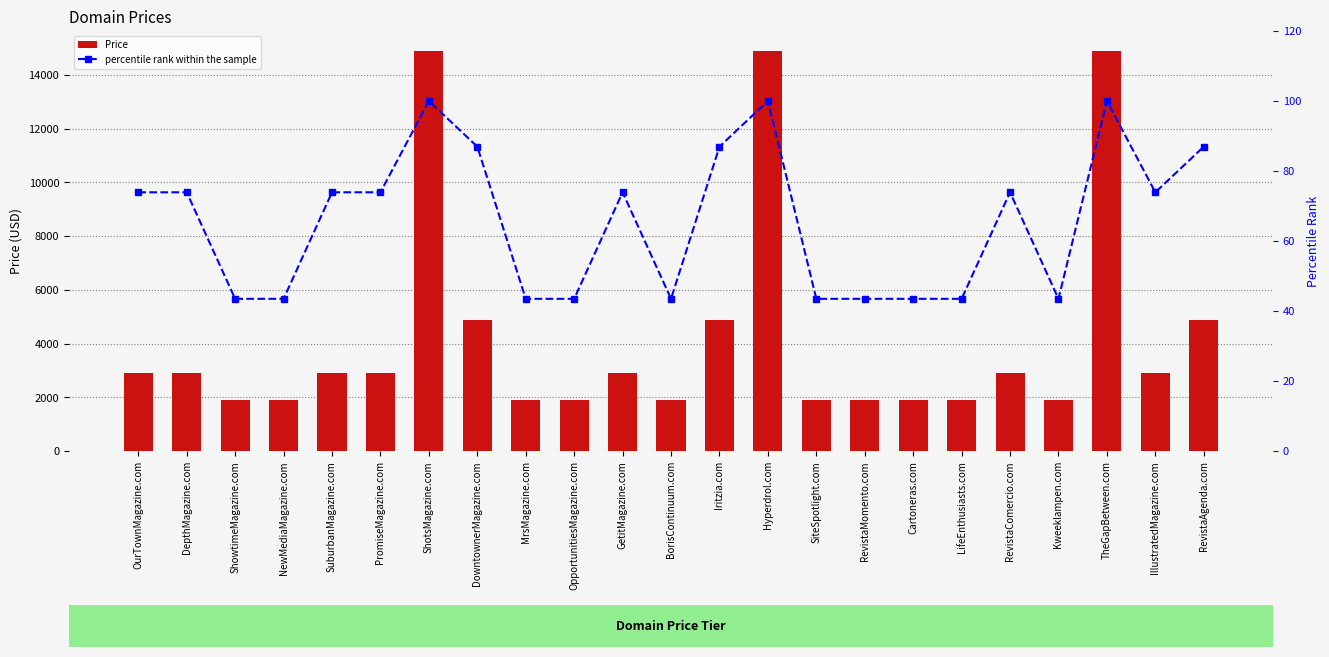

Rank the categories by percentile rank within the sample value from lowest to highest.

ShowtimeMagazine.com, NewMediaMagazine.com, MrsMagazine.com, OpportunitiesMagazine.com, BorisContinuum.com, SiteSpotlight.com, RevistaMomento.com, Cartoneras.com, LifeEnthusiasts.com, Kweeklampen.com, OurTownMagazine.com, DepthMagazine.com, SuburbanMagazine.com, PromiseMagazine.com, GetitMagazine.com, RevistaComercio.com, IllustratedMagazine.com, DowntownerMagazine.com, Iritzia.com, RevistaAgenda.com, ShotsMagazine.com, Hyperdrol.com, TheGapBetween.com